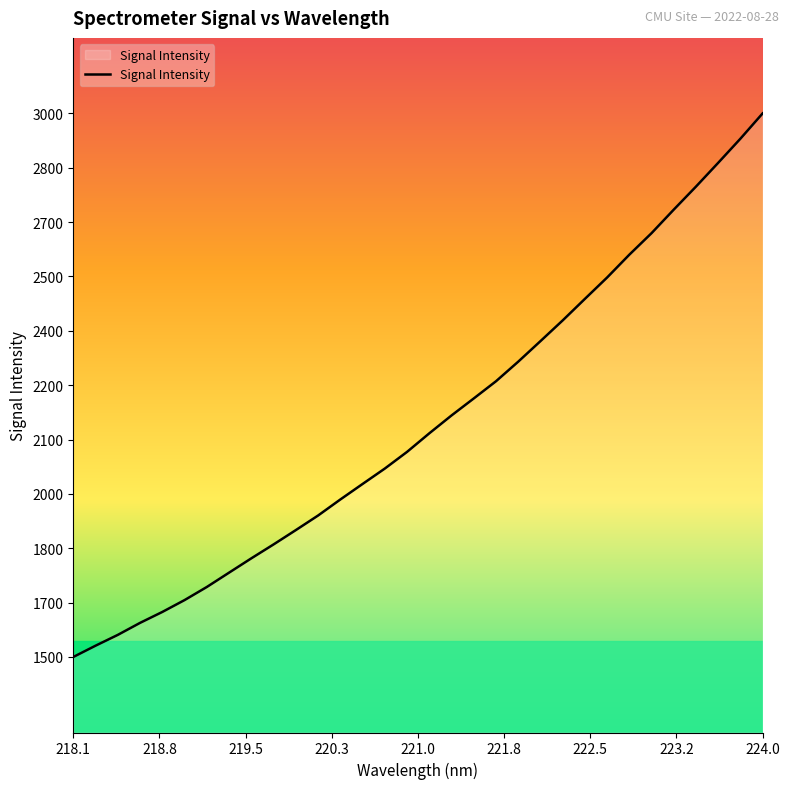

Does the chart display data point markers on the line(s)?

No